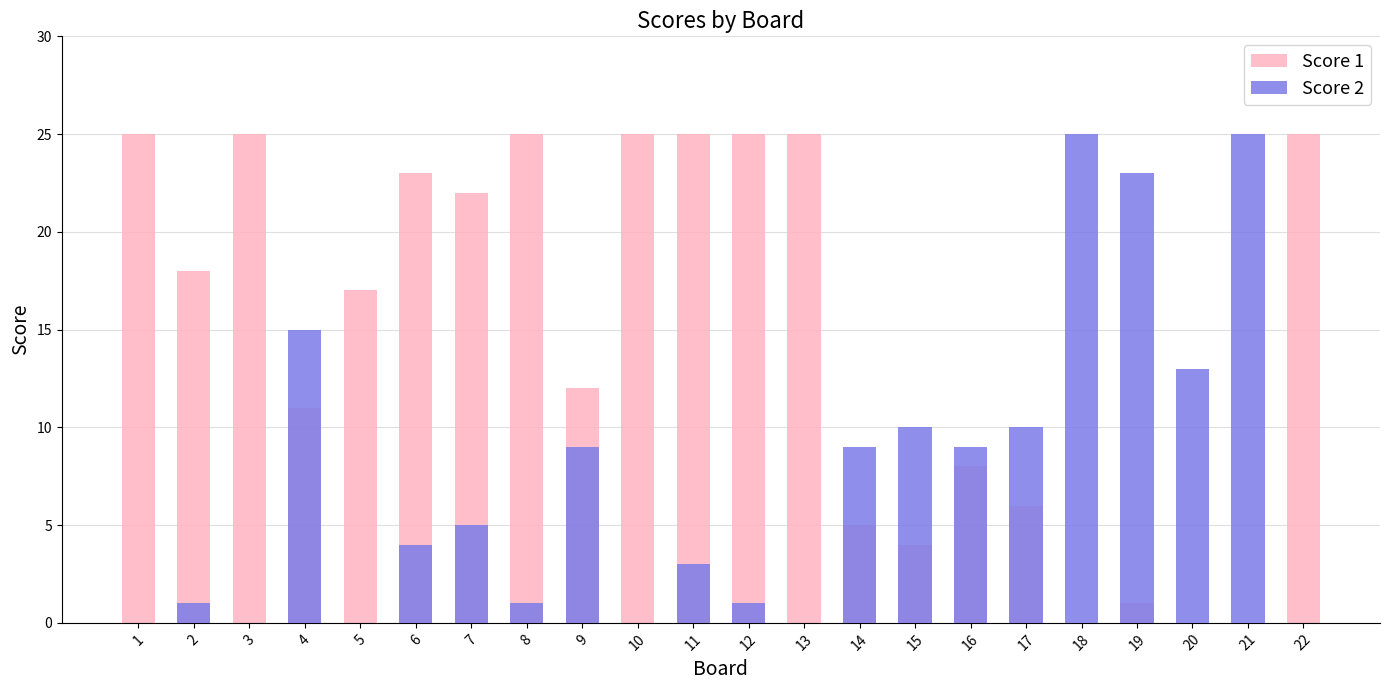

How many values in the Score 1 series are below 18?

11